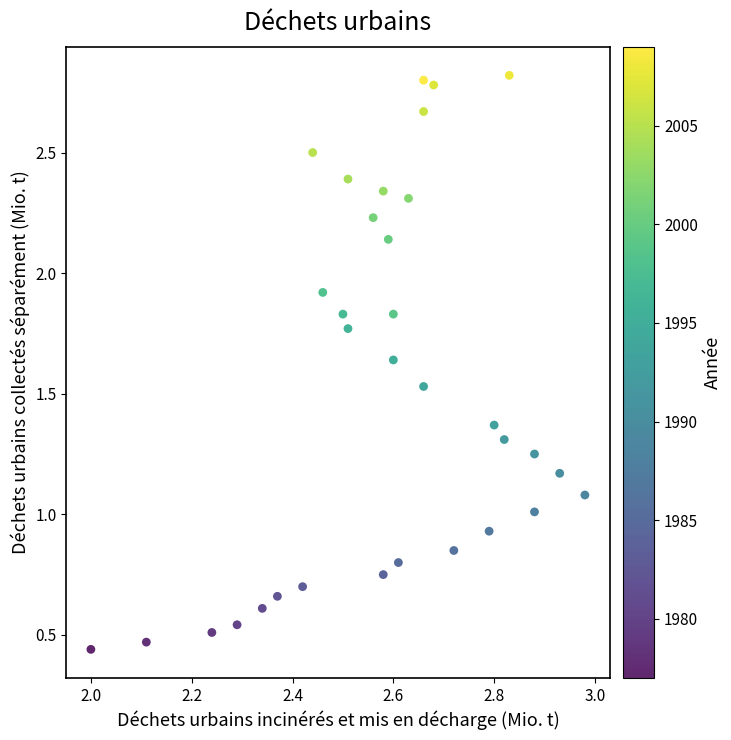

What is the range of Y values (max minus min)?

2.4